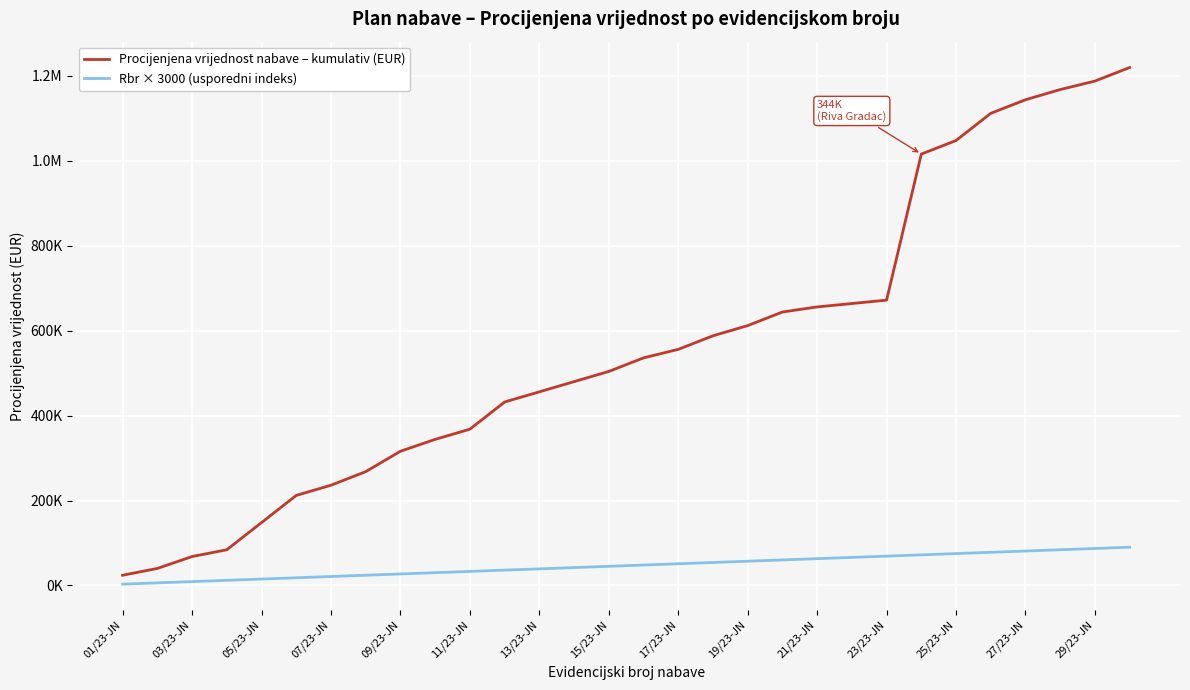

True or false: Procijenjena vrijednost nabave – kumulativ (EUR) and Rbr × 3000 (usporedni indeks) cross at least once.

False